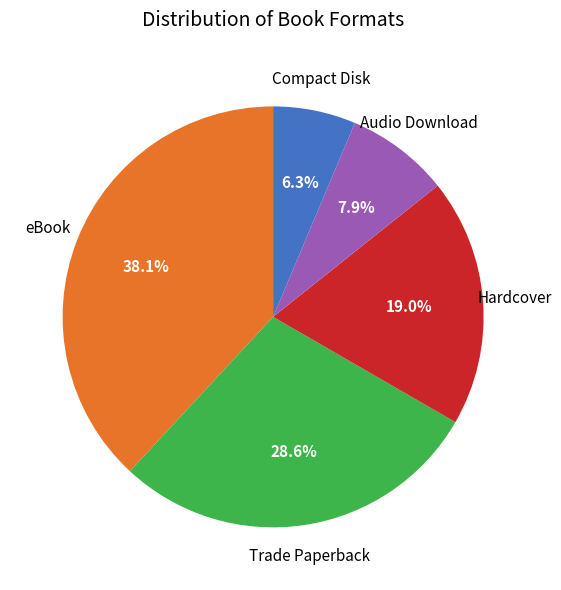

Is there any slice that represents more than half of the pie?

No